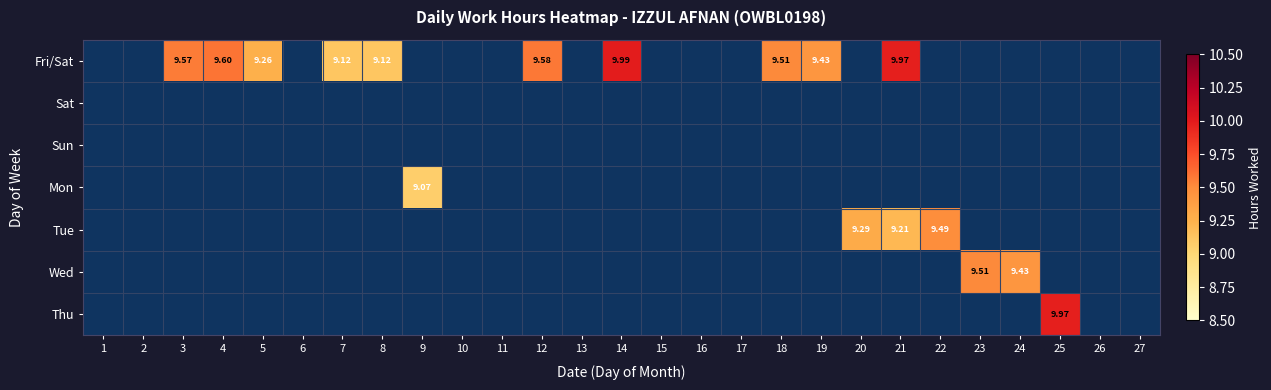

List the series in order of their peak value, lowest first.

Sat, Sun, Mon, Tue, Wed, Thu, Fri/Sat